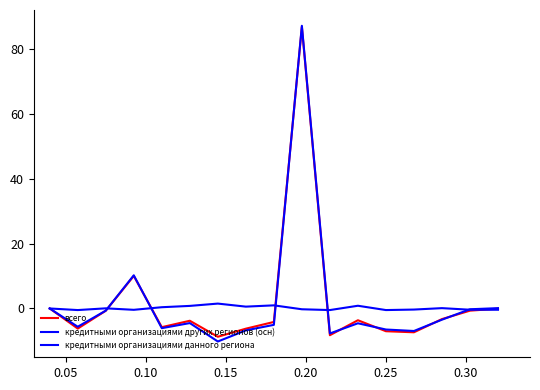

How many lines are shown in the chart?

3